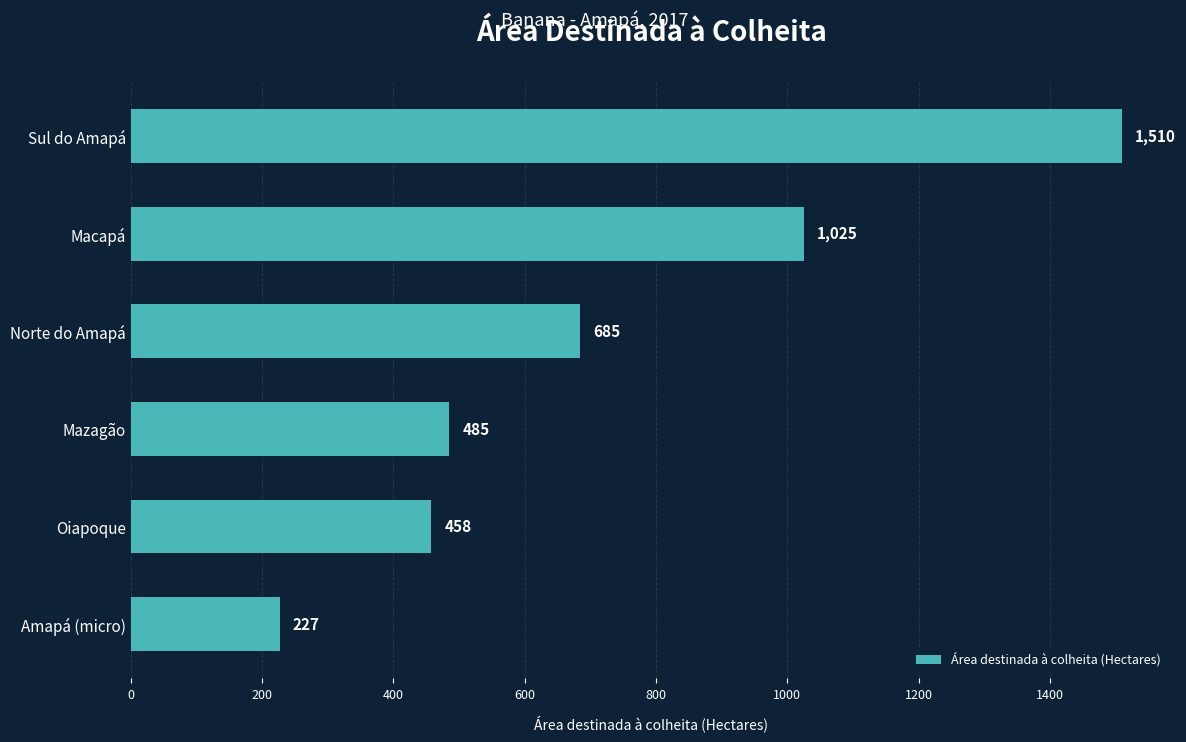

At which label is the value closest to 868?

Macapá